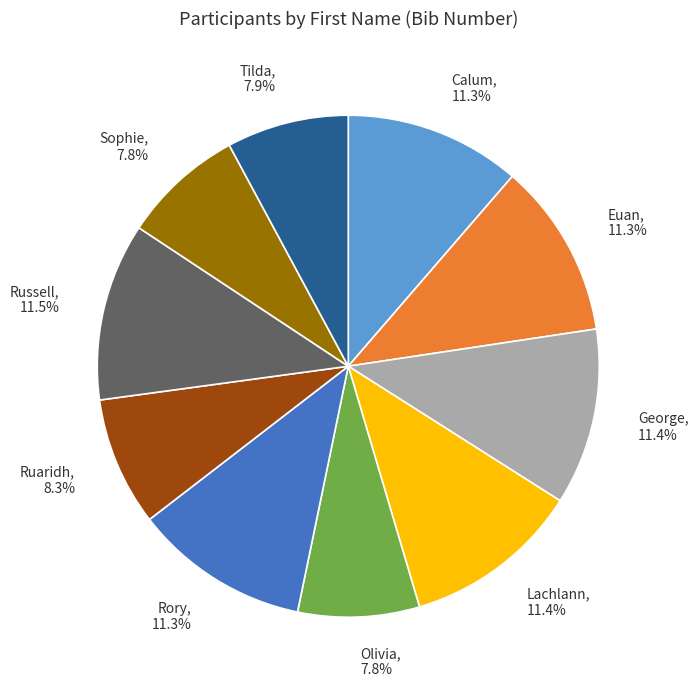

How many segments does this pie chart have?

10